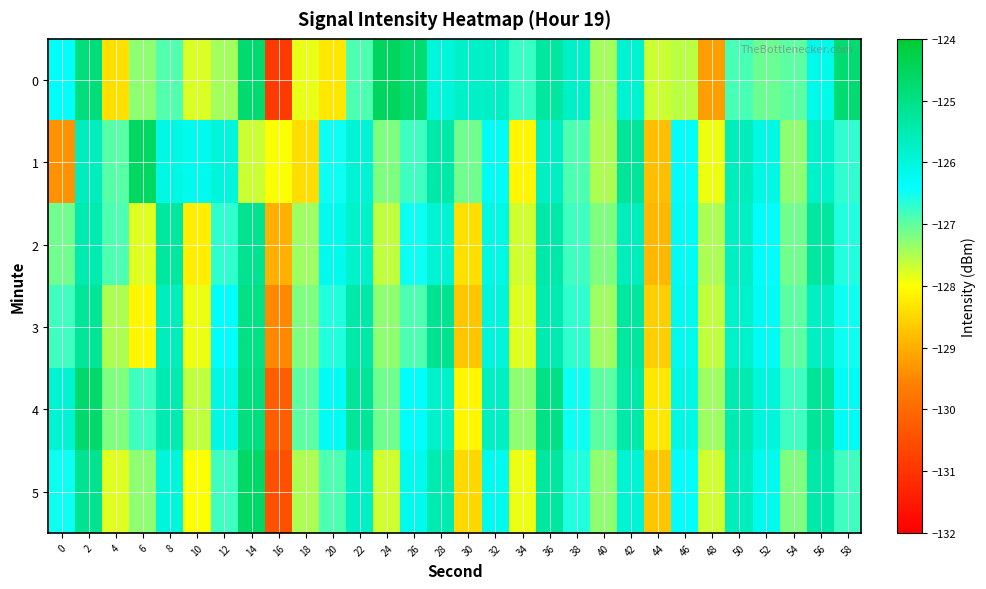

Reading left to right, what are all the values shown in this chart?

0: 0=-126.3	2=-124.9	4=-128.4	6=-127.3	8=-126.9	10=-127.8	12=-127.4	14=-124.7	16=-130.9	18=-127.9	20=-128.3	22=-126.9	24=-124.5	26=-124.8	28=-126.0	30=-125.8	32=-125.7	34=-126.8	36=-125.3	38=-125.8	40=-127.4	42=-125.9	44=-127.7	46=-127.6	48=-129.2	50=-126.9	52=-127.1	54=-127.0	56=-126.1	58=-124.8
1: 0=-129.3	2=-125.6	4=-126.9	6=-124.6	8=-126.1	10=-126.2	12=-126.0	14=-127.7	16=-128.0	18=-128.4	20=-126.5	22=-125.9	24=-127.2	26=-126.8	28=-125.4	30=-127.1	32=-126.3	34=-128.1	36=-125.7	38=-126.9	40=-127.5	42=-125.2	44=-128.8	46=-126.4	48=-127.9	50=-125.6	52=-126.1	54=-127.3	56=-125.8	58=-126.7
2: 0=-127.1	2=-125.5	4=-126.9	6=-127.8	8=-125.3	10=-128.2	12=-126.7	14=-125.1	16=-129.0	18=-127.4	20=-126.2	22=-125.8	24=-127.6	26=-126.5	28=-125.9	30=-128.4	32=-126.1	34=-127.7	36=-125.4	38=-126.8	40=-127.2	42=-125.6	44=-128.9	46=-126.3	48=-127.5	50=-125.7	52=-126.4	54=-127.1	56=-125.3	58=-126.6
3: 0=-126.8	2=-125.2	4=-127.5	6=-128.1	8=-125.6	10=-127.9	12=-126.4	14=-125.0	16=-129.5	18=-127.2	20=-126.6	22=-125.4	24=-127.3	26=-126.9	28=-125.1	30=-128.7	32=-126.0	34=-127.8	36=-125.5	38=-126.7	40=-127.4	42=-125.3	44=-128.6	46=-126.2	48=-127.6	50=-125.8	52=-126.3	54=-127.0	56=-125.7	58=-126.5
4: 0=-125.9	2=-124.7	4=-127.2	6=-126.8	8=-125.5	10=-127.6	12=-126.1	14=-124.9	16=-130.2	18=-127.0	20=-126.3	22=-125.2	24=-127.1	26=-126.4	28=-125.8	30=-128.1	32=-125.7	34=-127.3	36=-125.0	38=-126.5	40=-127.0	42=-125.4	44=-128.3	46=-126.1	48=-127.4	50=-125.5	52=-126.0	54=-126.8	56=-125.2	58=-126.3
5: 0=-126.5	2=-125.1	4=-127.8	6=-127.3	8=-126.0	10=-128.0	12=-126.8	14=-124.6	16=-130.5	18=-127.5	20=-126.9	22=-125.7	24=-127.7	26=-126.2	28=-125.5	30=-128.5	32=-126.2	34=-127.9	36=-125.3	38=-126.6	40=-127.3	42=-125.9	44=-128.7	46=-126.4	48=-127.7	50=-125.6	52=-126.2	54=-127.2	56=-125.4	58=-126.8